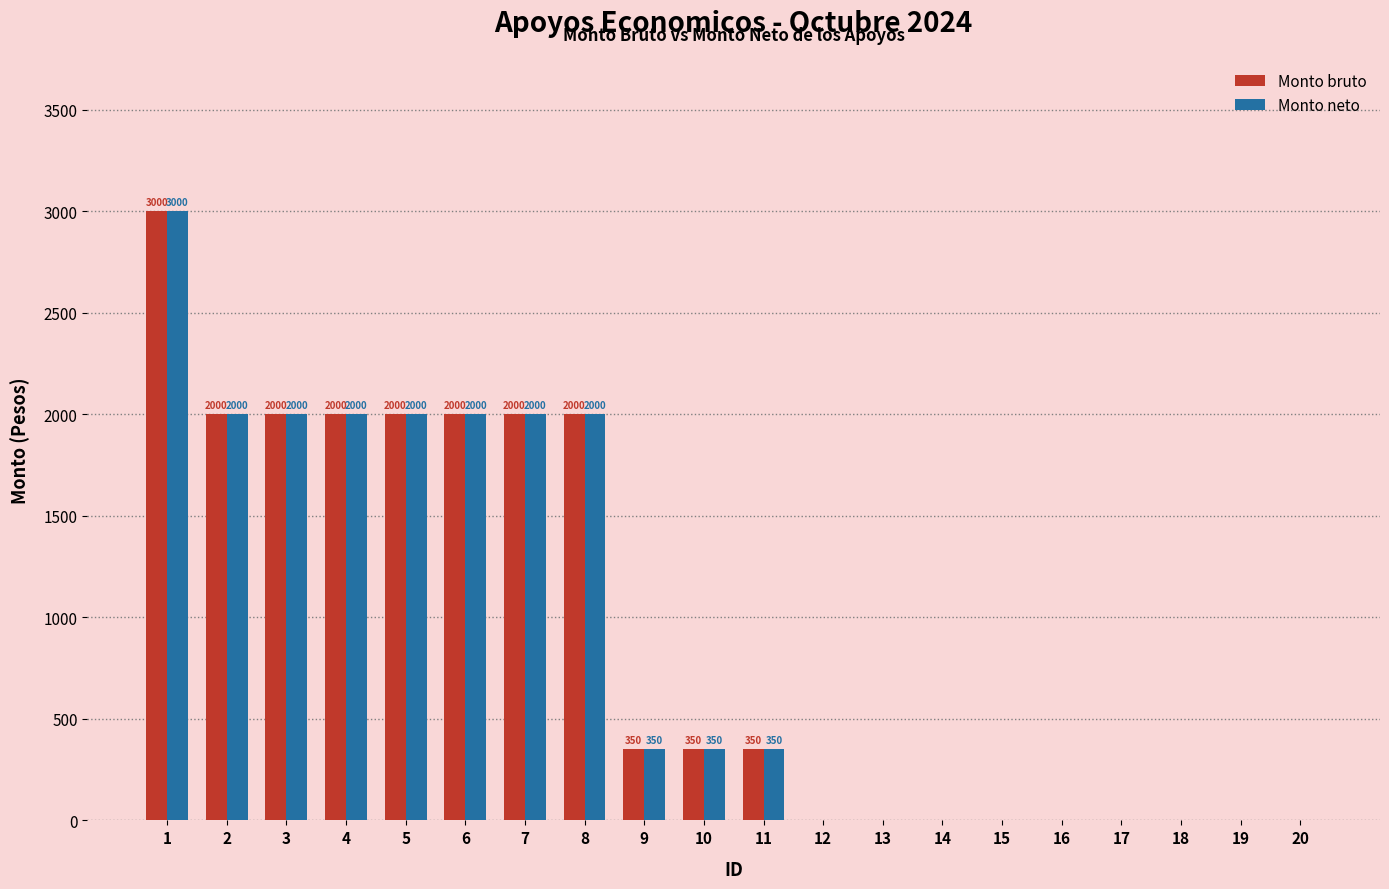

What are all the series names shown in the legend?

Monto bruto, Monto neto